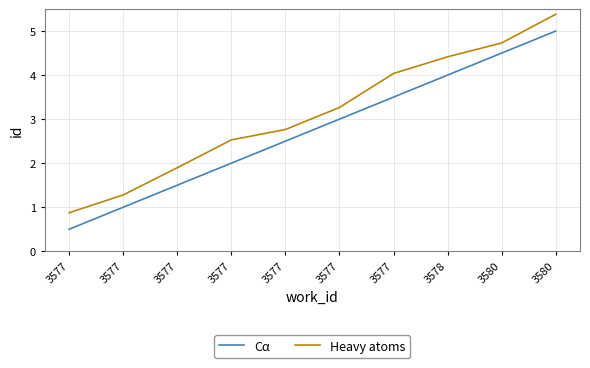

True or false: Heavy atoms and Cα intersect in this chart.

False